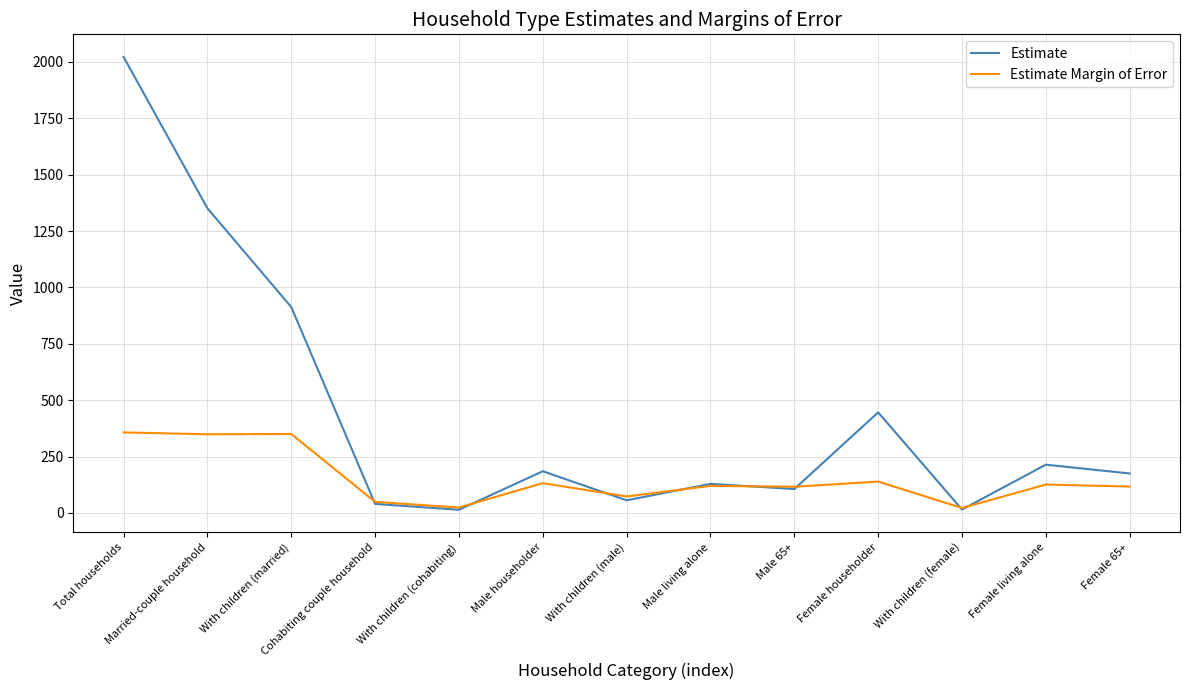

What is the spread (max minus min) of values at With children (male)?

17